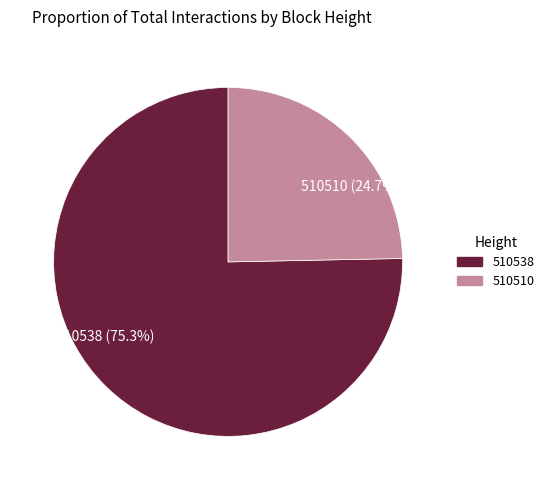

Does any single category account for the majority?

Yes